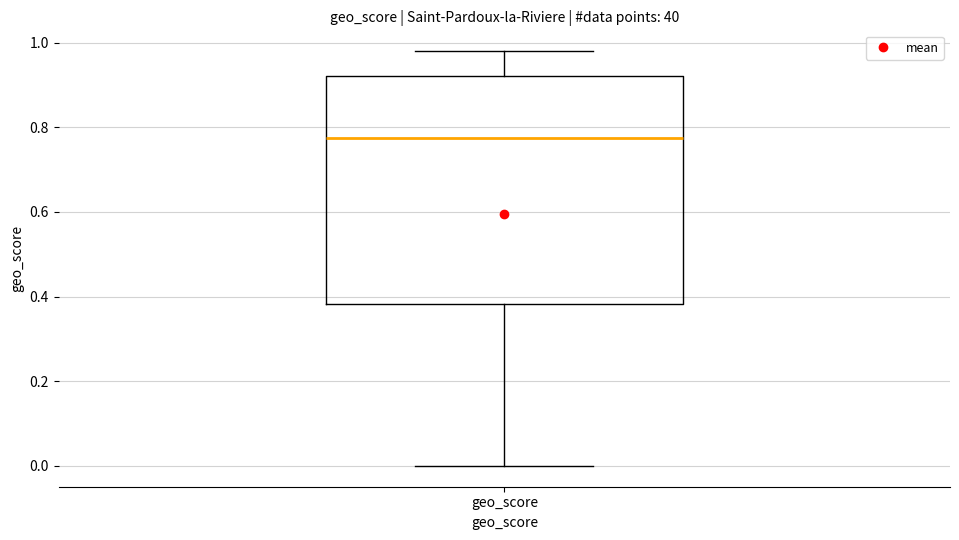

Read this box plot against the y-axis: the position of the median line, the range covered by the box, and the ends of both whiskers. The values are not printed on the chart, so give them approximately, as read against the axis.

median 0.78, box 0.38 to 0.92, whiskers 0.00 to 0.98